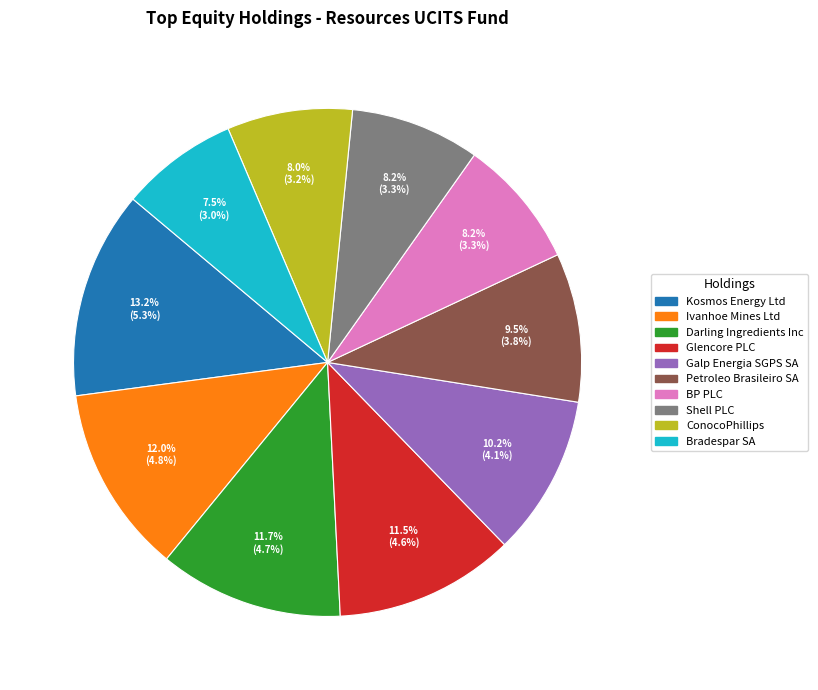

To the nearest percent, what portion does Shell PLC represent?

8%